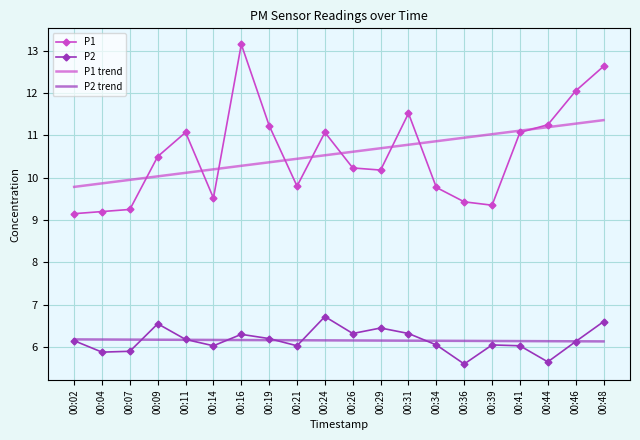

True or false: P2 trend has a value of 2.2 at 00:16.

False